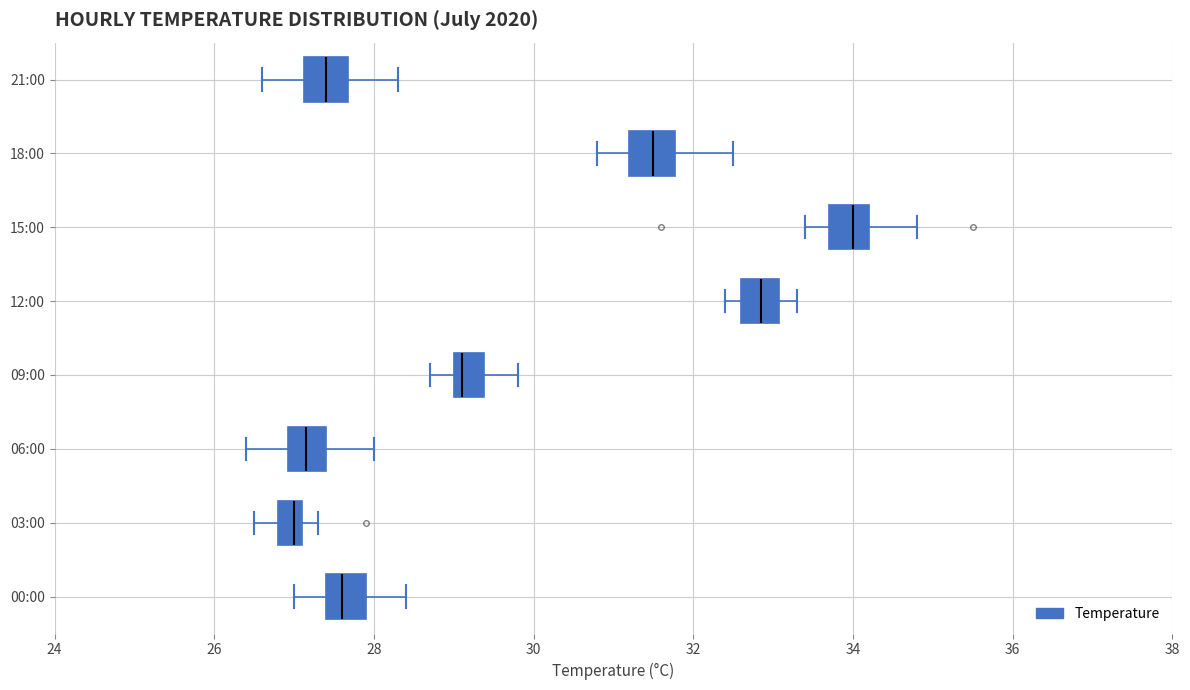

Reading bottom to top, read every box against the x-axis: the position of its median line, the range the box covers, and the ends of its whiskers. The values are not printed on the chart, so give them approximately, as read against the axis.

00:00: median 27.6, box 27.4 to 28.0, whiskers 27.0 to 28.4
03:00: median 27.0, box 26.8 to 27.2, whiskers 26.6 to 27.4
06:00: median 27.2, box 27.0 to 27.4, whiskers 26.4 to 28.0
09:00: median 29.2, box 29.0 to 29.4, whiskers 28.8 to 29.8
12:00: median 32.8, box 32.6 to 33.0, whiskers 32.4 to 33.4
15:00: median 34.0, box 33.8 to 34.2, whiskers 33.4 to 34.8
18:00: median 31.6, box 31.2 to 31.8, whiskers 30.8 to 32.6
21:00: median 27.4, box 27.2 to 27.6, whiskers 26.6 to 28.4